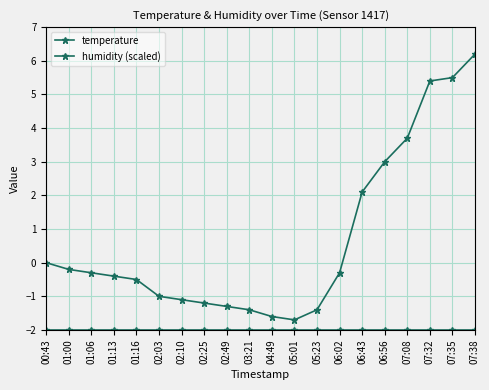

At which category does temperature reach its first local valley?

05:01